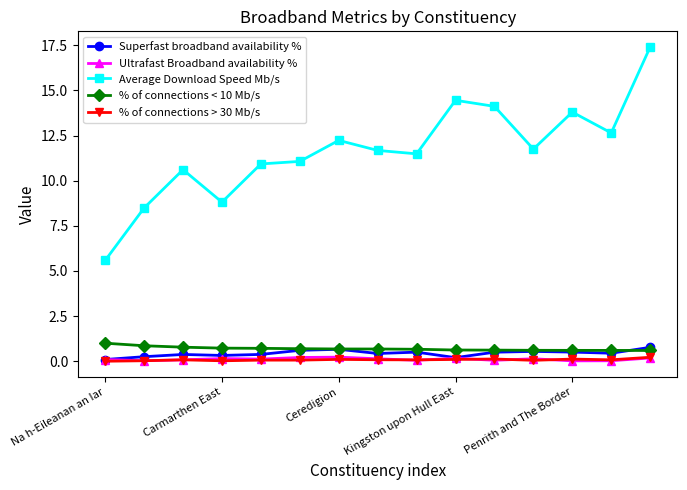

True or false: % of connections < 10 Mb/s and Ultrafast Broadband availability % intersect in this chart.

False